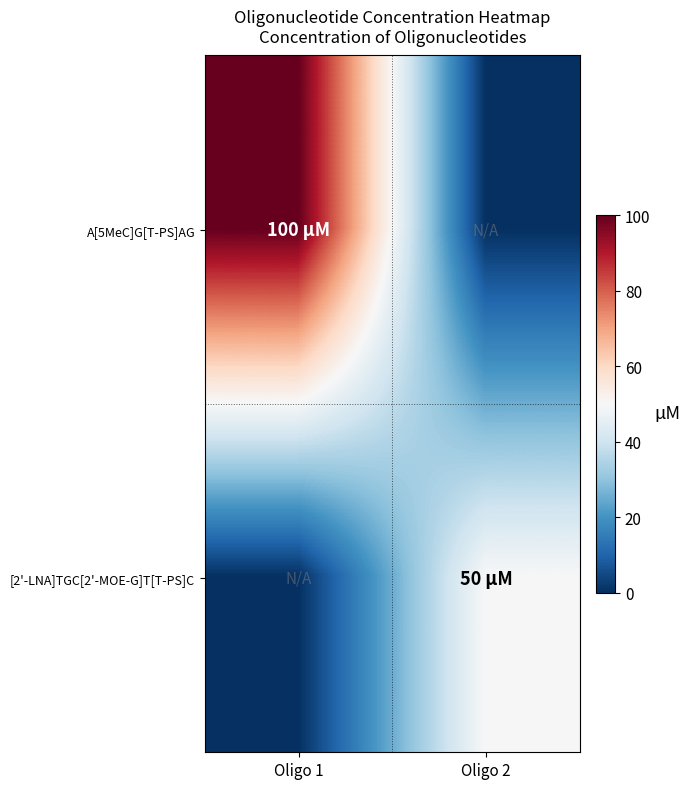

How many categories are shown in the chart?

2